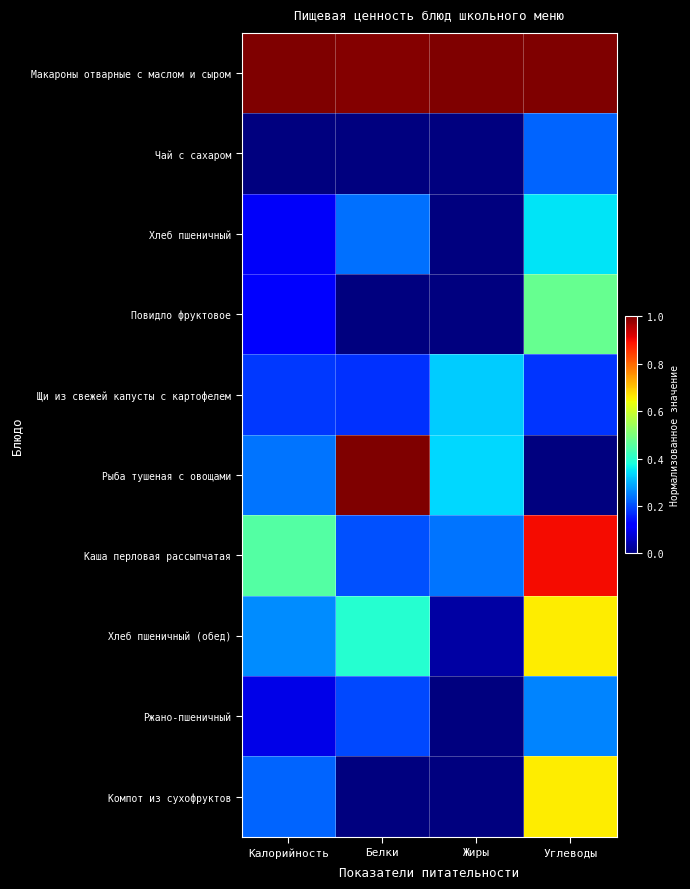

How many series are shown in this chart?

10